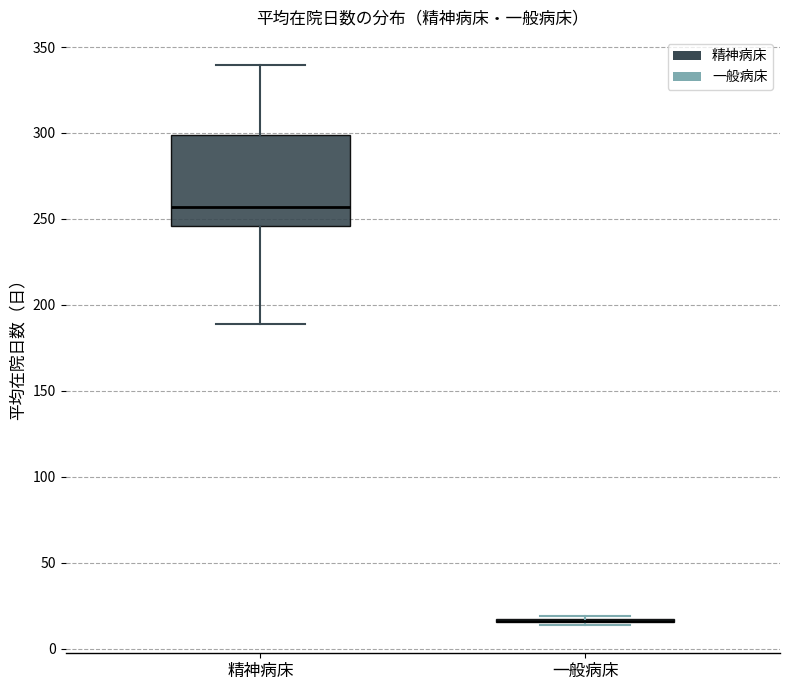

Reading left to right, transcribe this box plot: for each box, give where its median line is, the range the box spans, and where its two whiskers end, as read against the y-axis. The values are not printed on the chart, so give them approximately, as read against the axis.

精神病床: median 255, box 245 to 300, whiskers 190 to 340
一般病床: box collapsed to a line at 15, whiskers 15 to 20